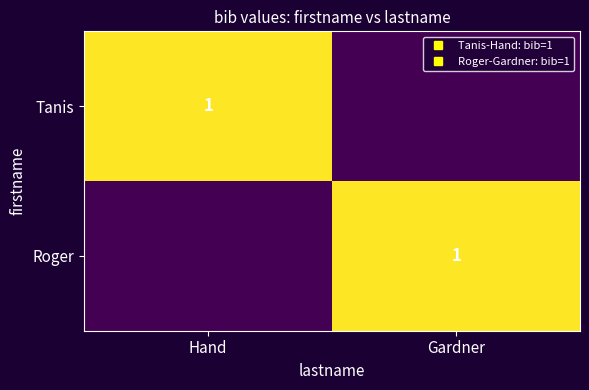

The value of Tanis at Hand is 1. True or false?

True